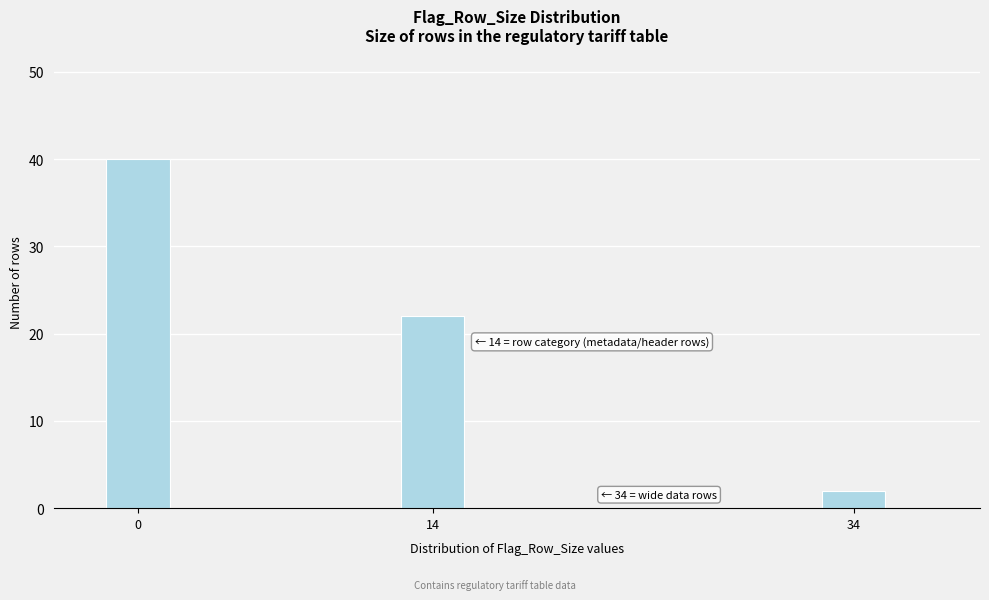

Reading left to right, transcribe all the data shown in this chart.

0=40	14=22	34=2